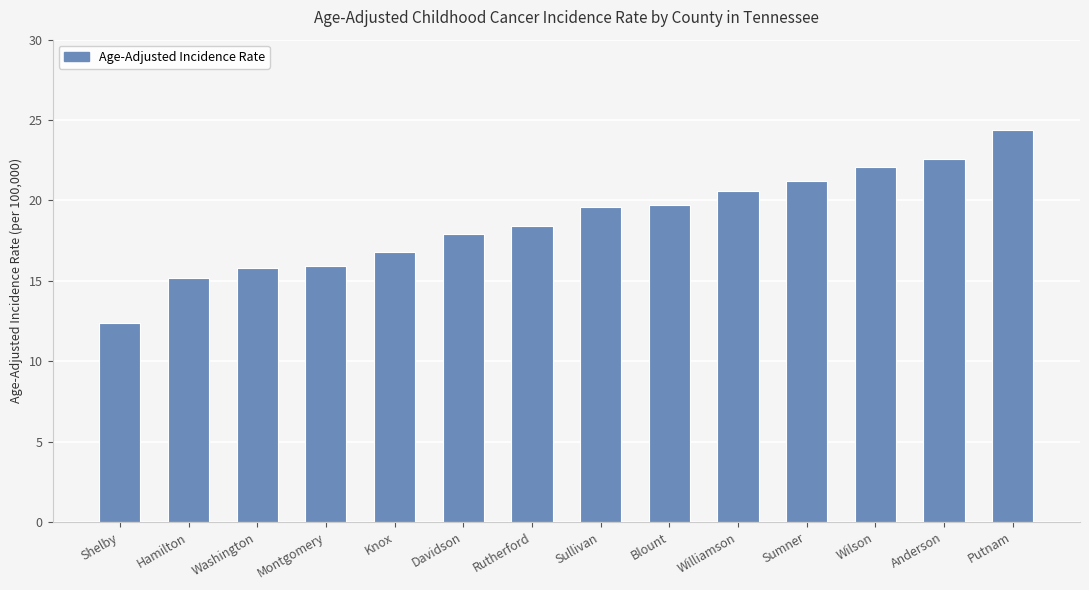

Between Montgomery and Williamson, which is larger?

Williamson